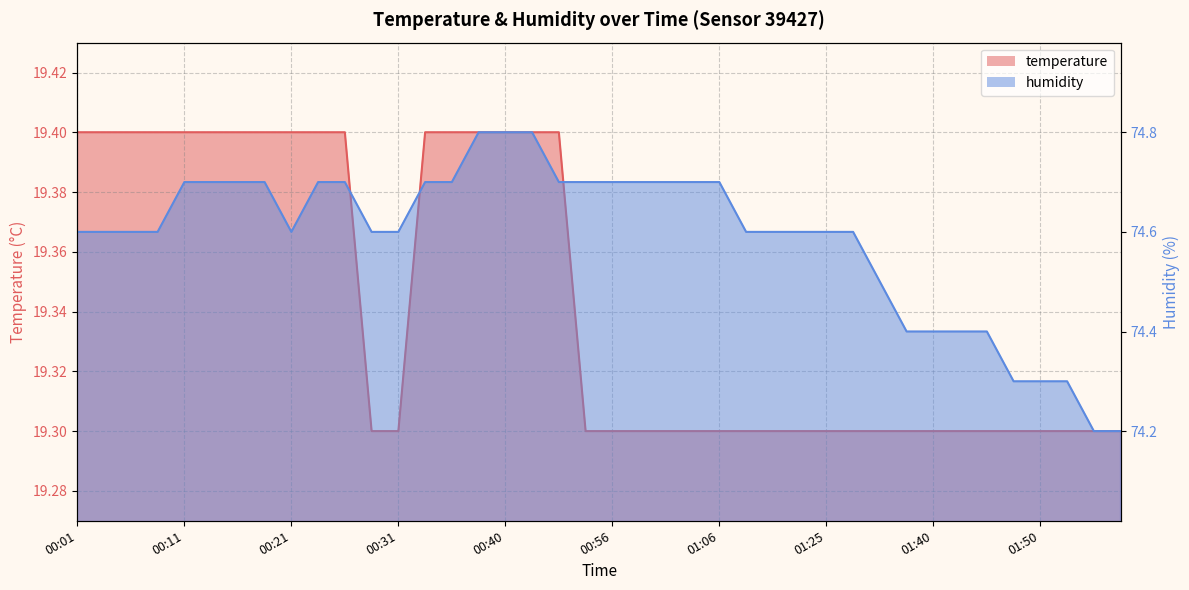

What is the label of the 40th point from the right?

00:01